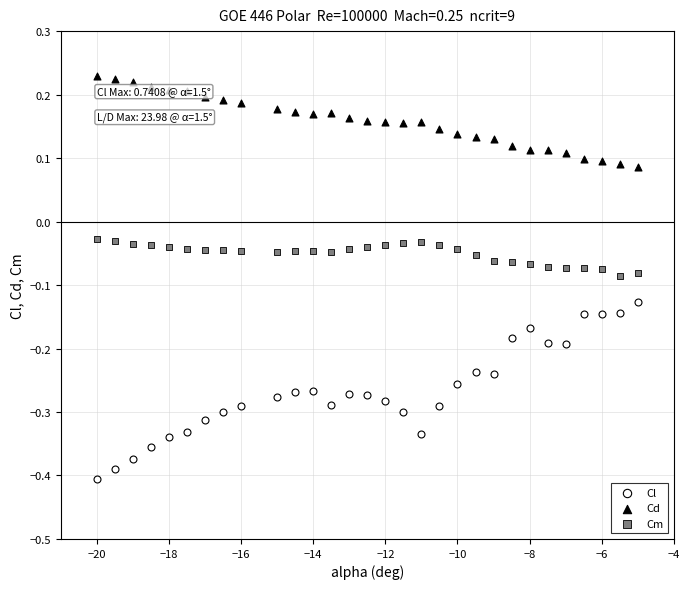

Which series reaches the minimum Y coordinate?

Cl